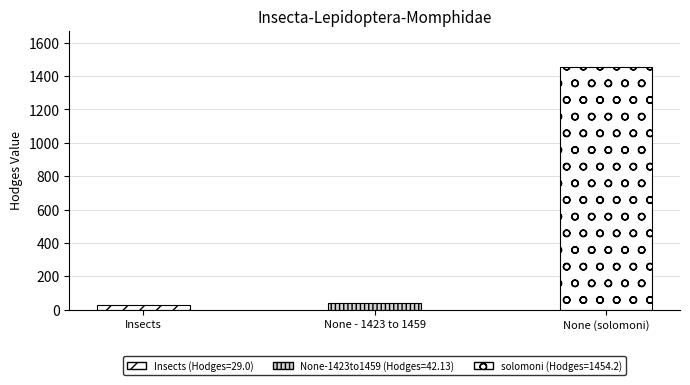

At which label is the value closest to 741?

None - 1423 to 1459